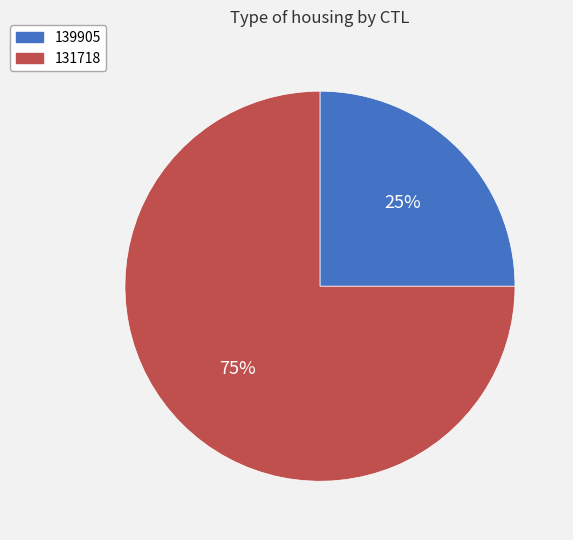

Is the sum of 139905 and 131718 greater than half?

Yes